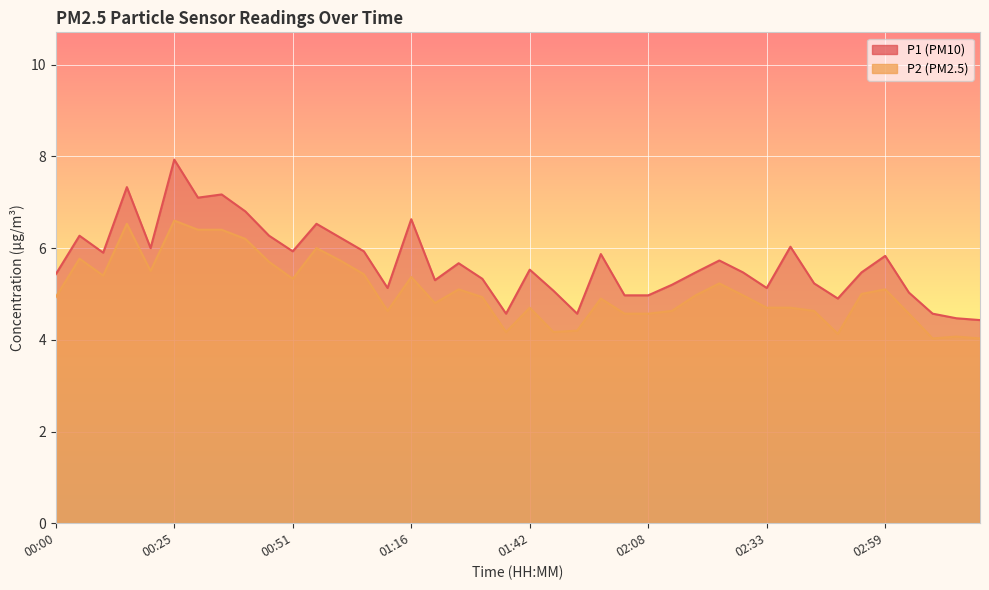

What is the label of the 16th point from the right?

02:03